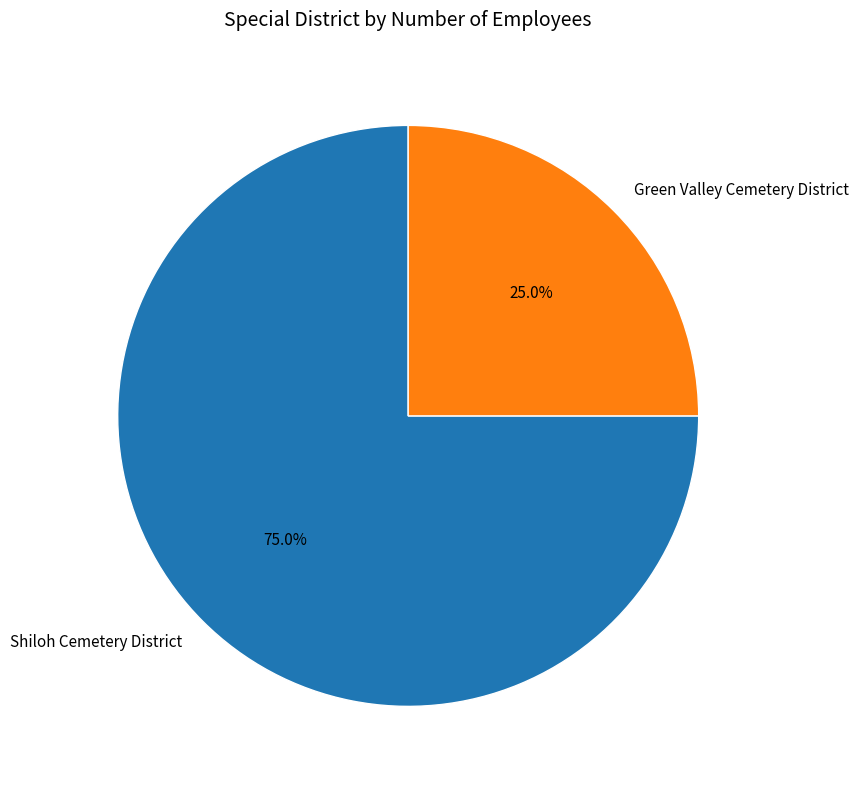

Between Green Valley Cemetery District and Shiloh Cemetery District, which is larger?

Shiloh Cemetery District